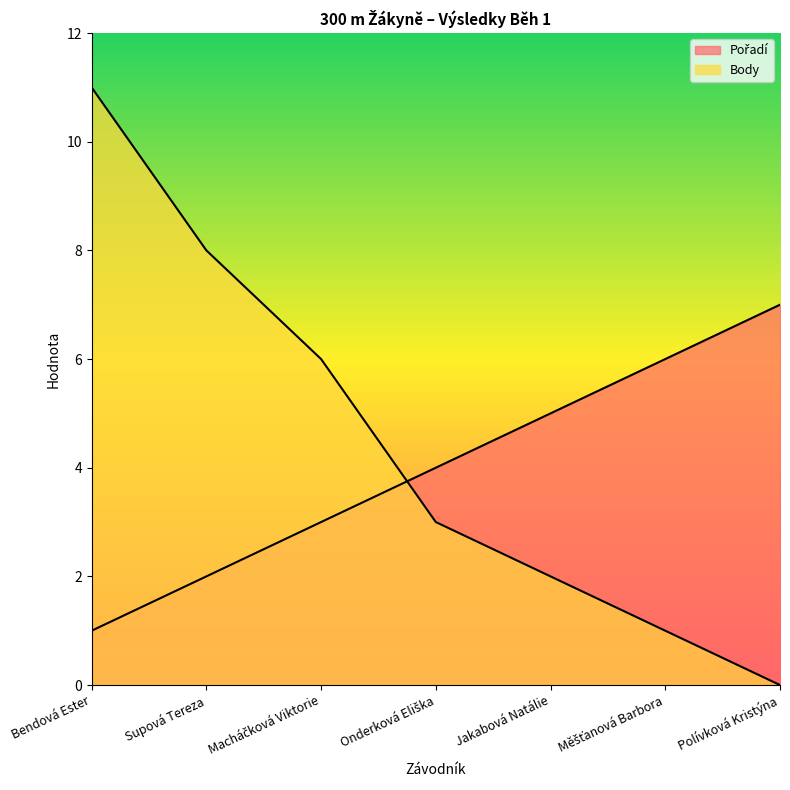

What is the label of the 1st point from the right?

Polívková Kristýna